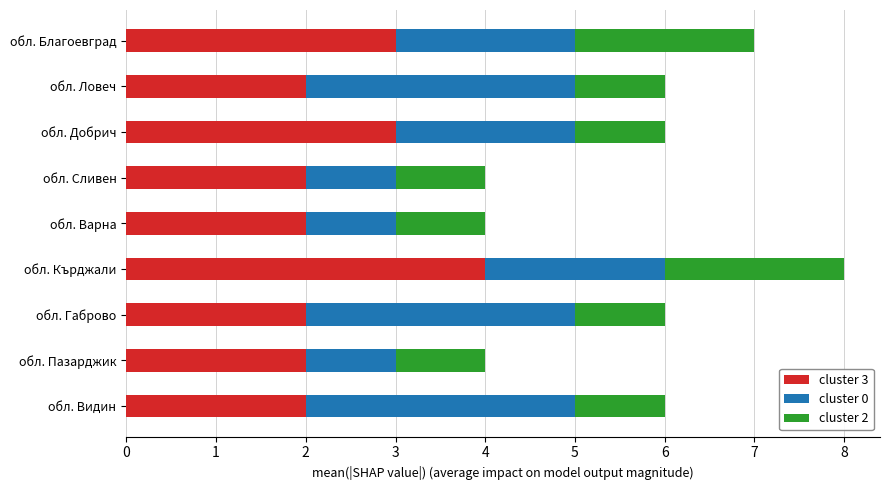

At which label does cluster 3 reach its peak?

обл. Кърджали